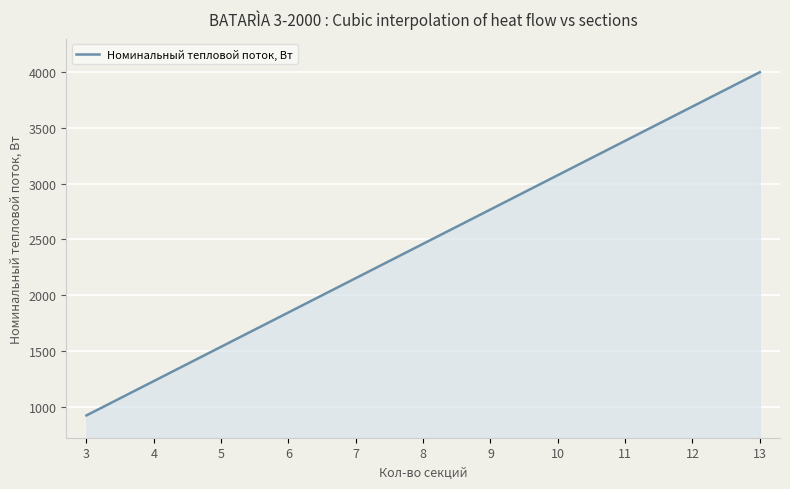

What is the difference between the maximum and minimum values?

3075.0